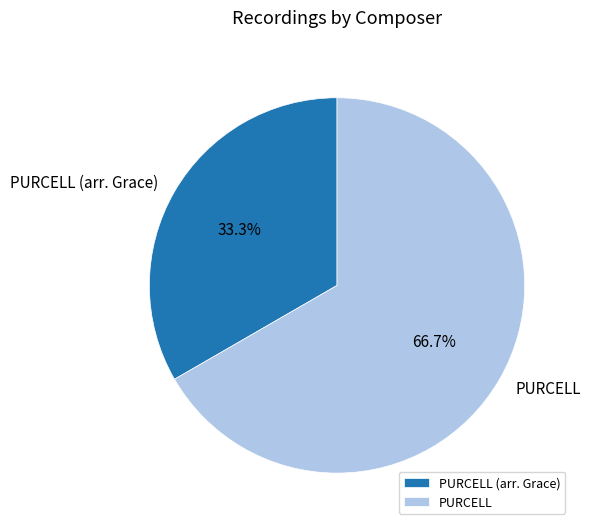

What is the majority slice?

PURCELL